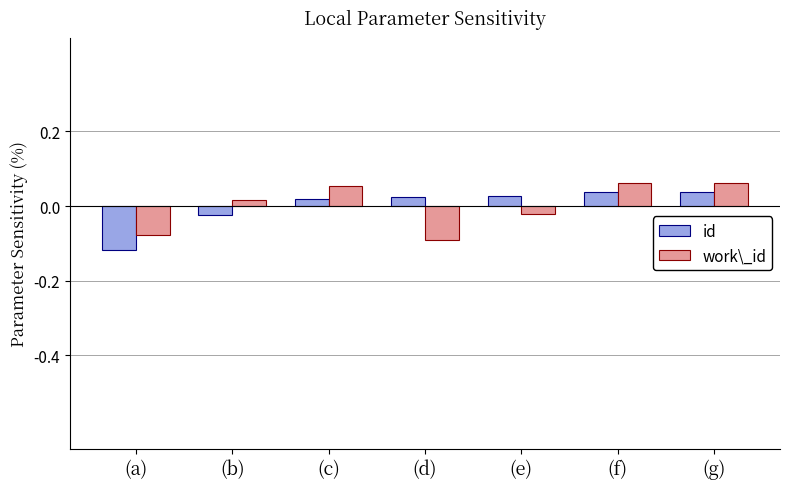

Which category has the lowest value across all series?

(a)